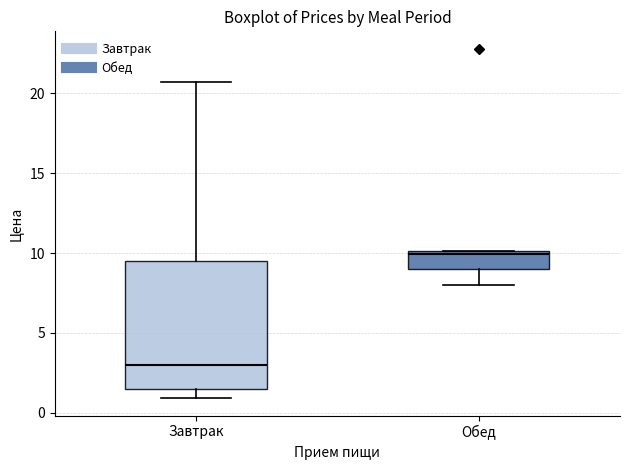

Reading left to right, transcribe this box plot: for each box, give where its median line is, the range the box spans, and where its two whiskers end, as read against the y-axis. The values are not printed on the chart, so give them approximately, as read against the axis.

Завтрак: median 3.0, box 1.5 to 9.5, whiskers 1.0 to 20.5
Обед: median 10.0 (just below the box's upper edge), box 9.0 to 10.0, whiskers 8.0 to 10.0